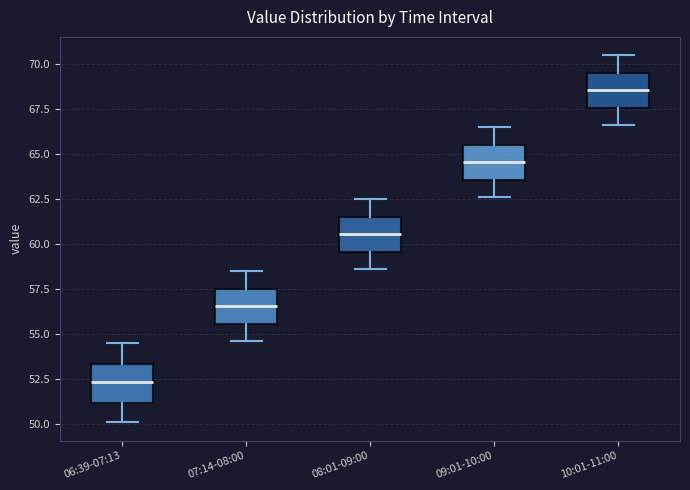

Which box's median line is the lowest?

06:39-07:13